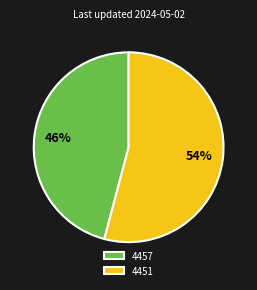

Does 4457 represent more than half of the total?

No